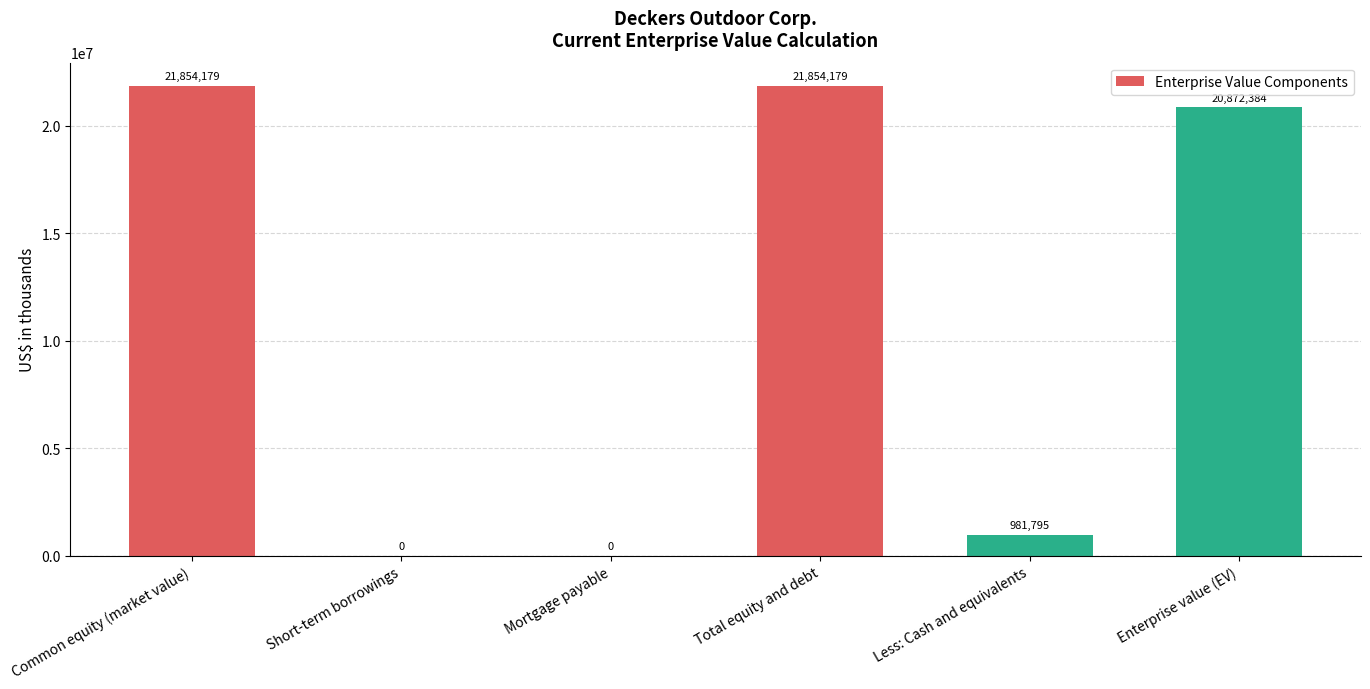

Reading left to right, list all the values displayed in this chart.

21854179	0	0	21854179	981795	20872384